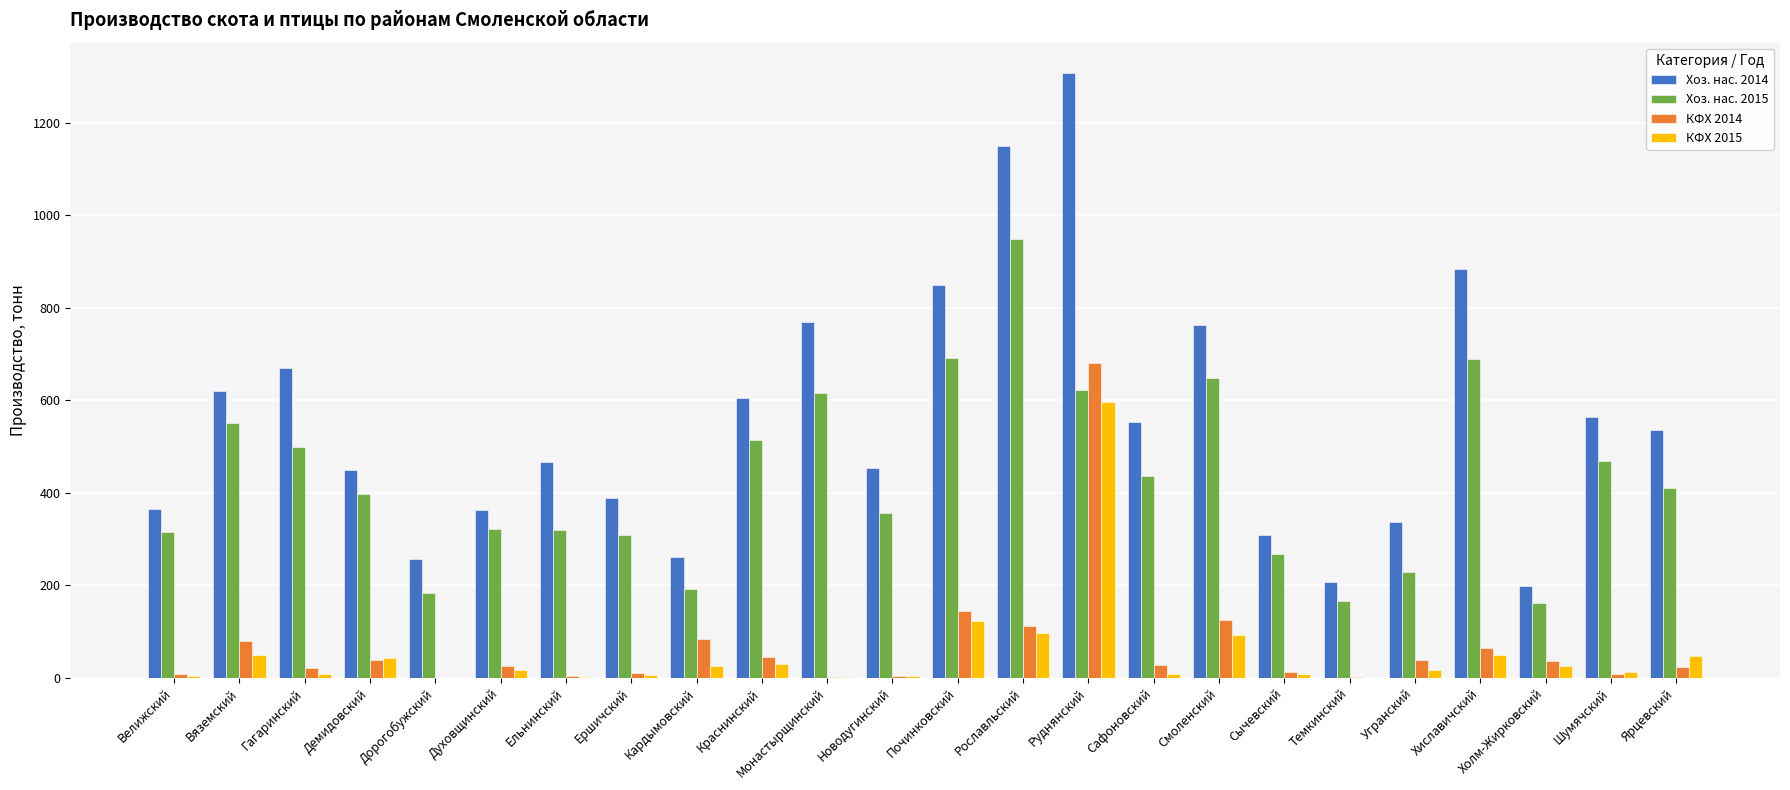

The value of Хоз. нас. 2015 at Вяземский is 550.3. True or false?

True